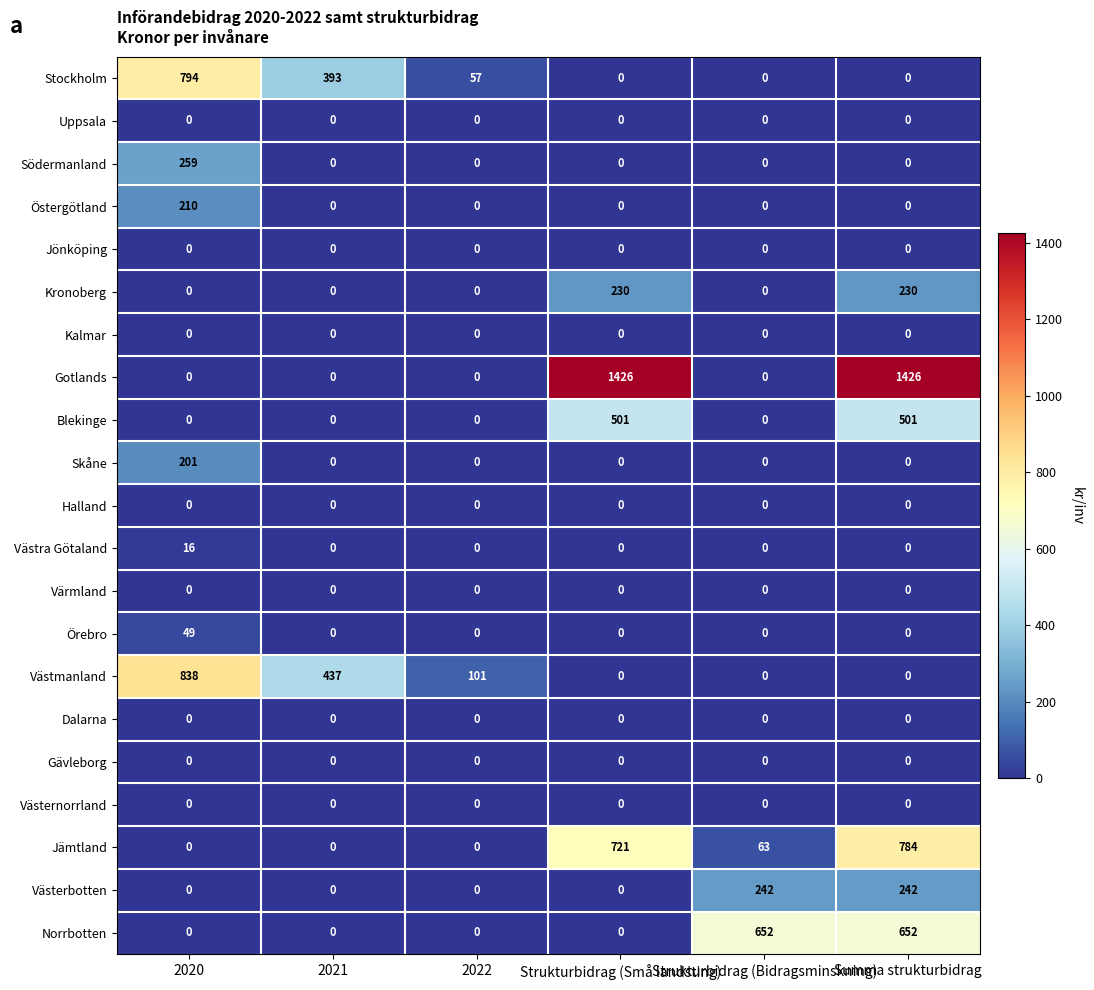

At how many categories does at least one series exceed 66?

6